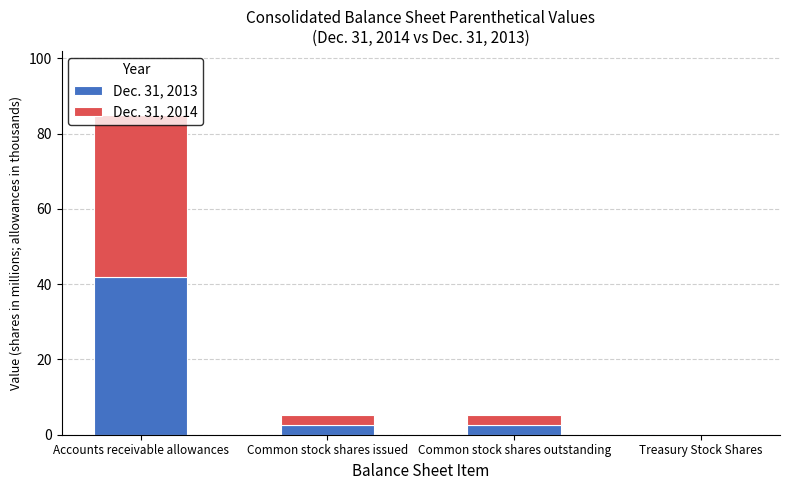

What is the highest value of the Dec. 31, 2013 series?

42.0